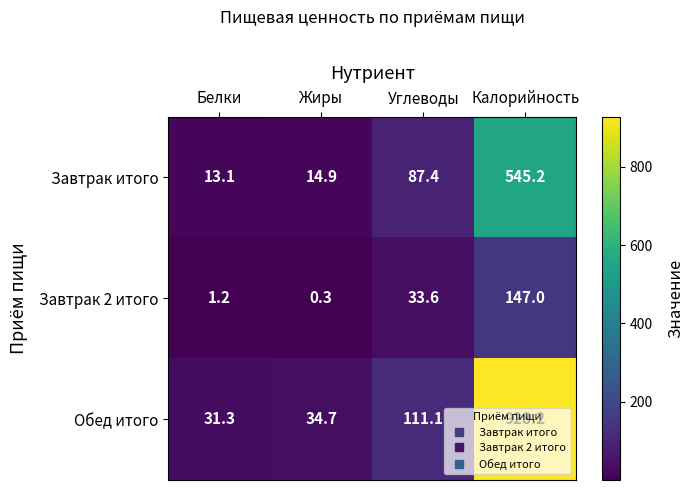

Where is Обед итого nearest to the value 479?

Углеводы